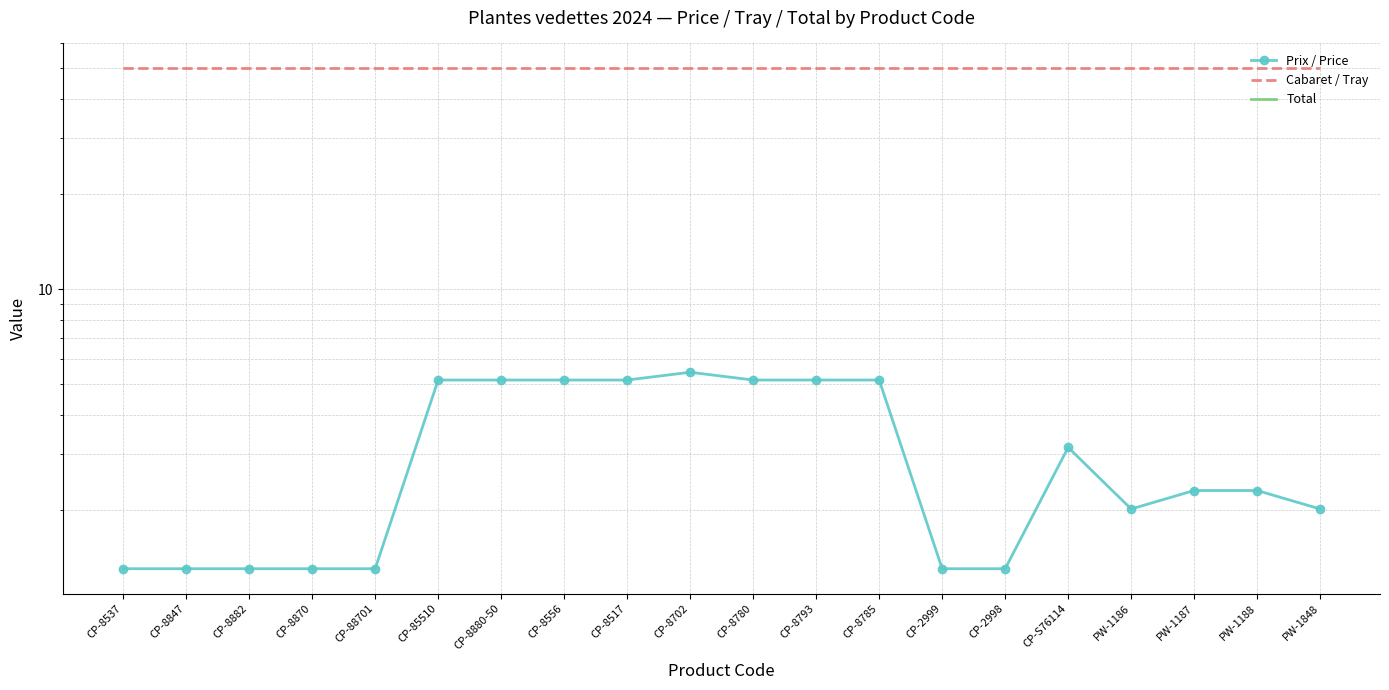

Which series has the largest range (max minus min)?

Prix / Price